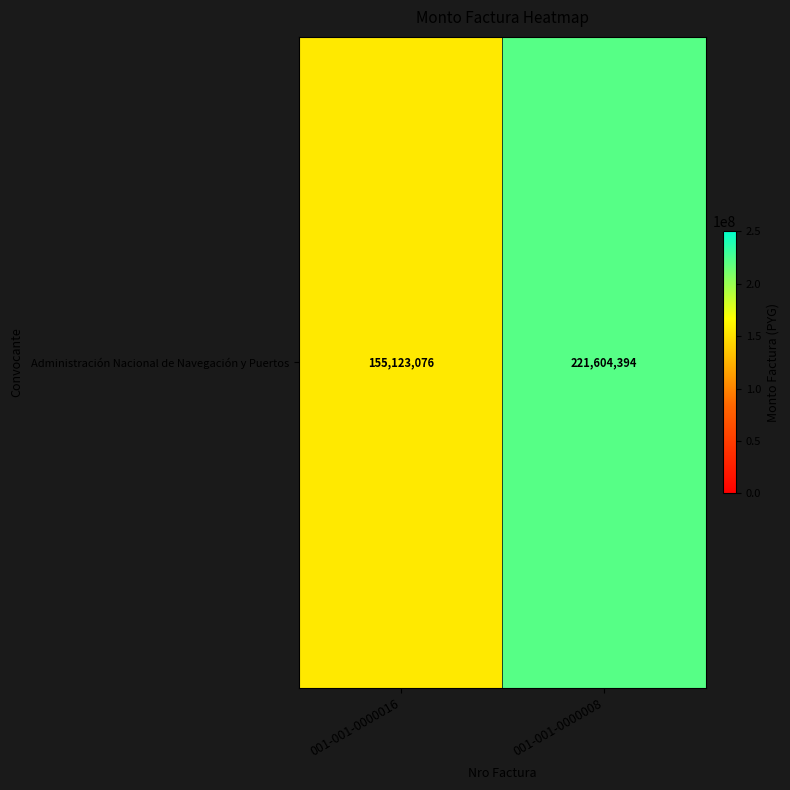

What is the maximum value shown in the chart?

221604394